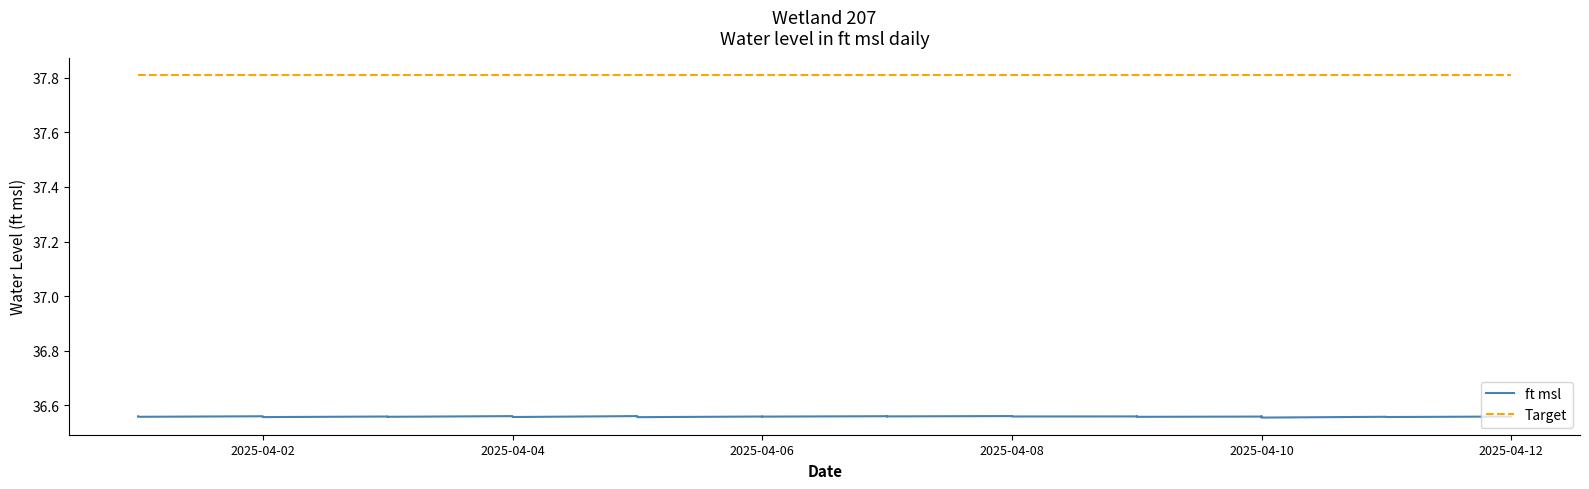

Which series has the largest total across all categories?

Target